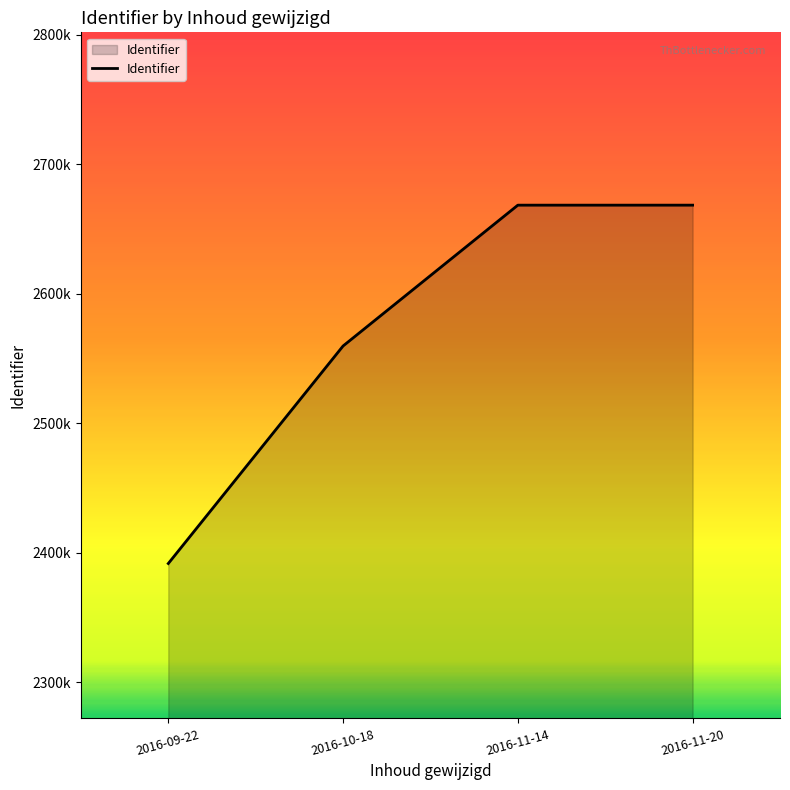

List the labels in order of value, largest first.

2016-11-20, 2016-11-14, 2016-10-18, 2016-09-22